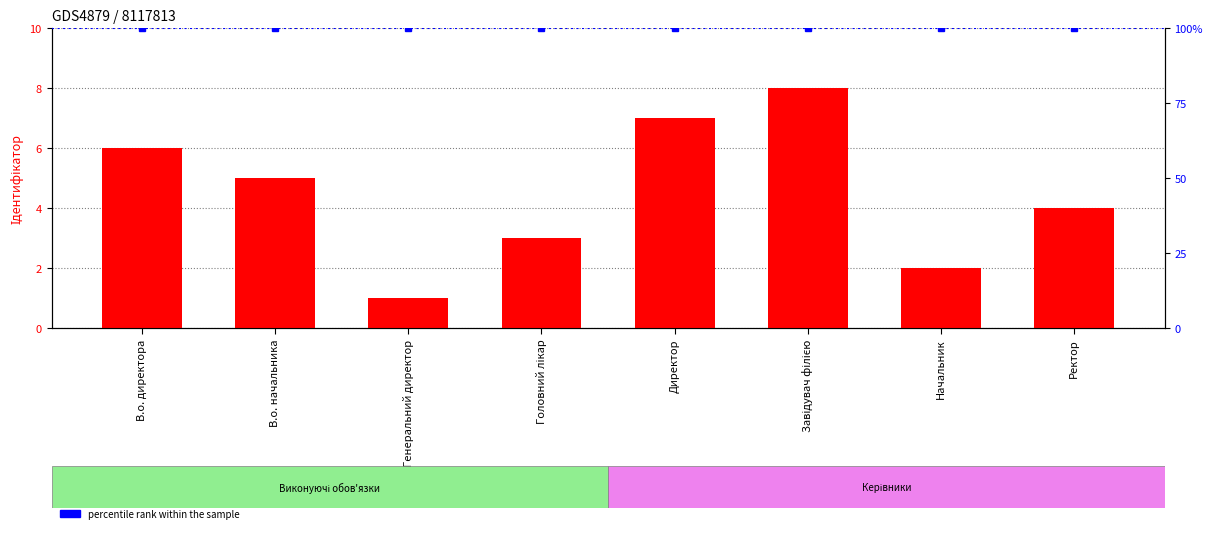

What is the approximate value of percentile rank within the sample at Генеральний директор?

100